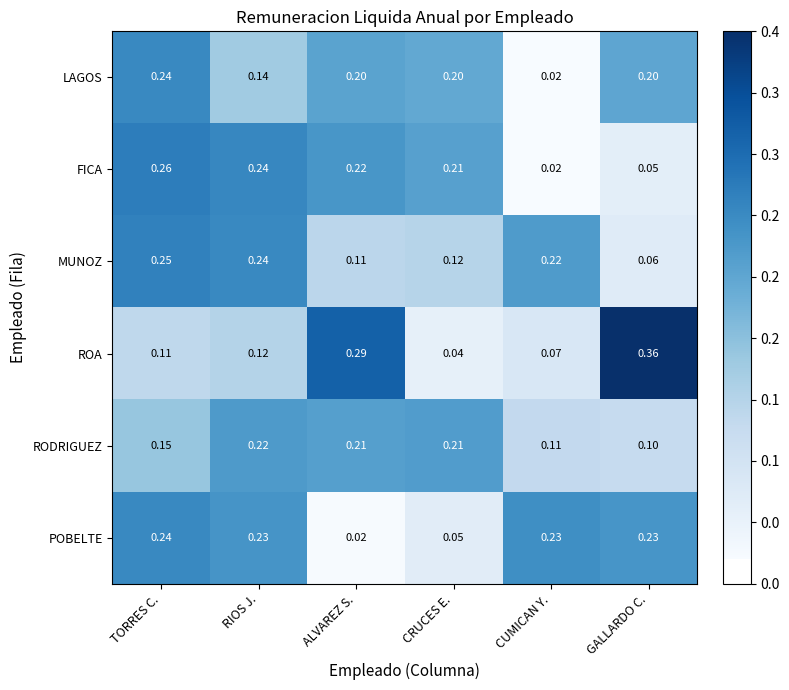

Which series changed the most between ALVAREZ S. and CUMICAN Y.?

ROA